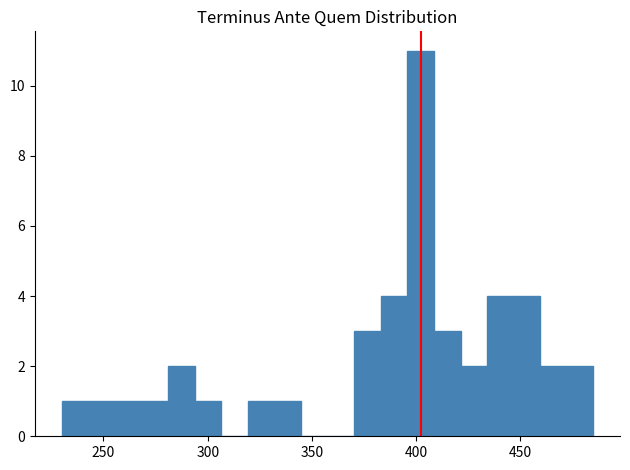

Read against the x-axis, roughly where is the centre of the tallest bar?

400